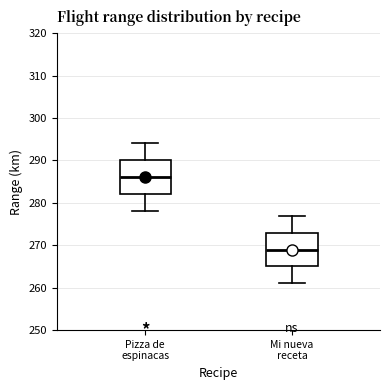

Reading left to right, transcribe this box plot: for each box, give where its median line is, the range the box spans, and where its two whiskers end, as read against the y-axis. The values are not printed on the chart, so give them approximately, as read against the axis.

Pizza de espinacas: median 286, box 282 to 290, whiskers 278 to 294
Mi nueva receta: median 269, box 265 to 273, whiskers 261 to 277